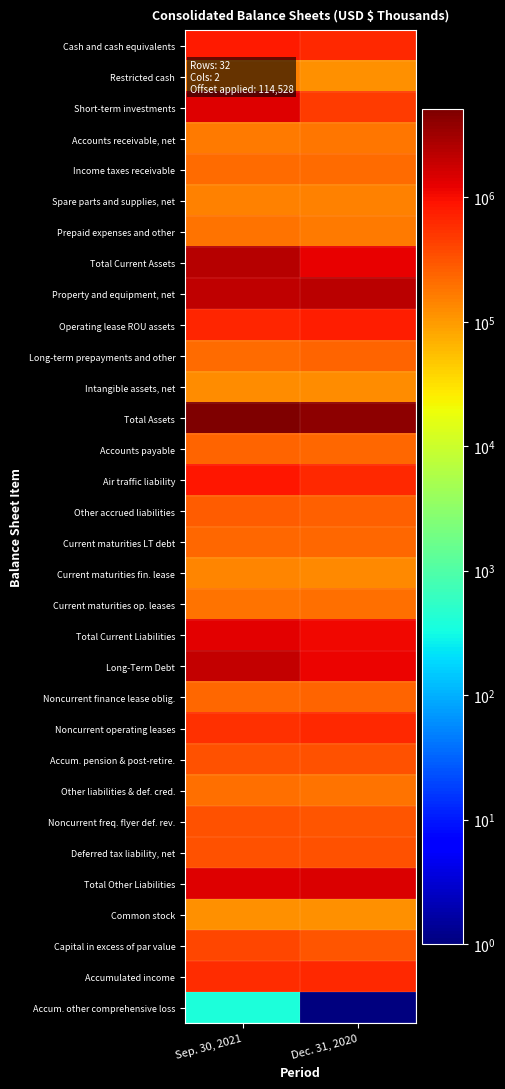

Reading left to right, extract all data points from this chart.

Cash and cash equivalents: Sep. 30, 2021=829125	Dec. 31, 2020=624167
Restricted cash: Sep. 30, 2021=146350	Dec. 31, 2020=114528
Short-term investments: Sep. 30, 2021=1394481	Dec. 31, 2020=469310
Accounts receivable, net: Sep. 30, 2021=169569	Dec. 31, 2020=182055
Income taxes receivable: Sep. 30, 2021=209071	Dec. 31, 2020=209530
Spare parts and supplies, net: Sep. 30, 2021=149644	Dec. 31, 2020=149970
Prepaid expenses and other: Sep. 30, 2021=192017	Dec. 31, 2020=170614
Total Current Assets: Sep. 30, 2021=2403089	Dec. 31, 2020=1233006
Property and equipment, net: Sep. 30, 2021=2097568	Dec. 31, 2020=2199558
Operating lease ROU assets: Sep. 30, 2021=669378	Dec. 31, 2020=741887
Long-term prepayments and other: Sep. 30, 2021=214179	Dec. 31, 2020=248191
Intangible assets, net: Sep. 30, 2021=128028	Dec. 31, 2020=128028
Total Assets: Sep. 30, 2021=5083802	Dec. 31, 2020=4092558
Accounts payable: Sep. 30, 2021=245869	Dec. 31, 2020=226530
Air traffic liability: Sep. 30, 2021=835974	Dec. 31, 2020=648230
Other accrued liabilities: Sep. 30, 2021=264804	Dec. 31, 2020=254609
Current maturities LT debt: Sep. 30, 2021=234508	Dec. 31, 2020=229547
Current maturities fin. lease: Sep. 30, 2021=138747	Dec. 31, 2020=135818
Current maturities op. leases: Sep. 30, 2021=195320	Dec. 31, 2020=196982
Total Current Liabilities: Sep. 30, 2021=1342582	Dec. 31, 2020=1119076
Long-Term Debt: Sep. 30, 2021=1966200	Dec. 31, 2020=1149333
Noncurrent finance lease oblig.: Sep. 30, 2021=221468	Dec. 31, 2020=235146
Noncurrent operating leases: Sep. 30, 2021=556621	Dec. 31, 2020=617904
Accum. pension & post-retire.: Sep. 30, 2021=325628	Dec. 31, 2020=332265
Other liabilities & def. cred.: Sep. 30, 2021=196073	Dec. 31, 2020=193436
Noncurrent freq. flyer def. rev.: Sep. 30, 2021=330712	Dec. 31, 2020=315767
Deferred tax liability, net: Sep. 30, 2021=318570	Dec. 31, 2020=331170
Total Other Liabilities: Sep. 30, 2021=1376432	Dec. 31, 2020=1453048
Common stock: Sep. 30, 2021=115040	Dec. 31, 2020=115009
Capital in excess of par value: Sep. 30, 2021=382393	Dec. 31, 2020=303121
Accumulated income: Sep. 30, 2021=587939	Dec. 31, 2020=640138
Accum. other comprehensive loss: Sep. 30, 2021=384	Dec. 31, 2020=1